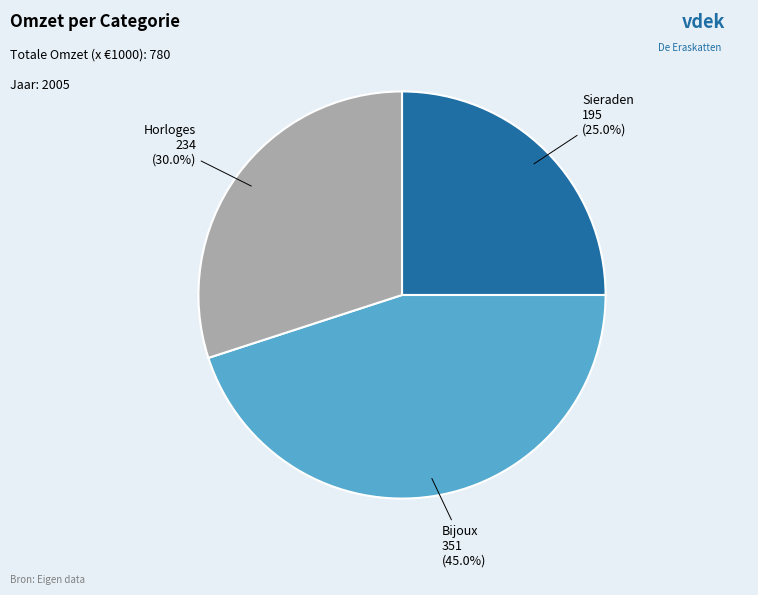

To the nearest percent, what is the combined percentage of Bijoux and Horloges?

75%